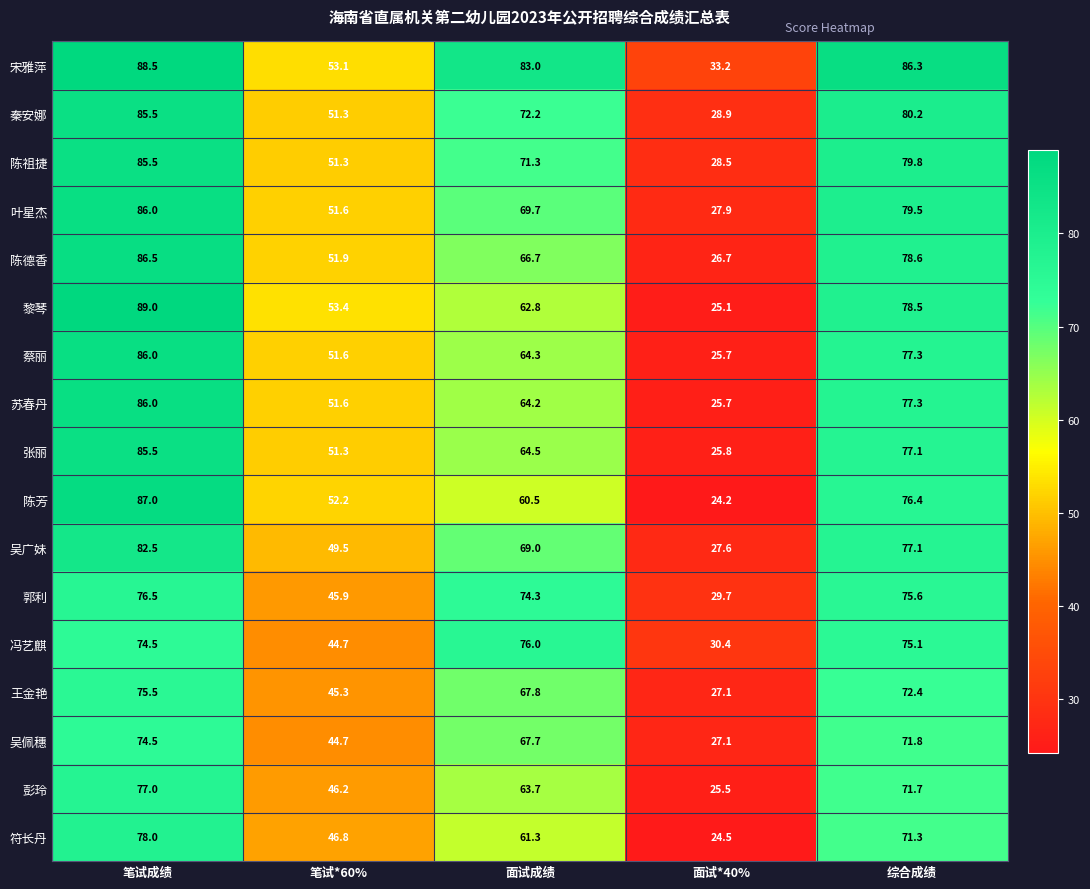

The value of 冯艺麒 at 笔试成绩 is 15.5. True or false?

False